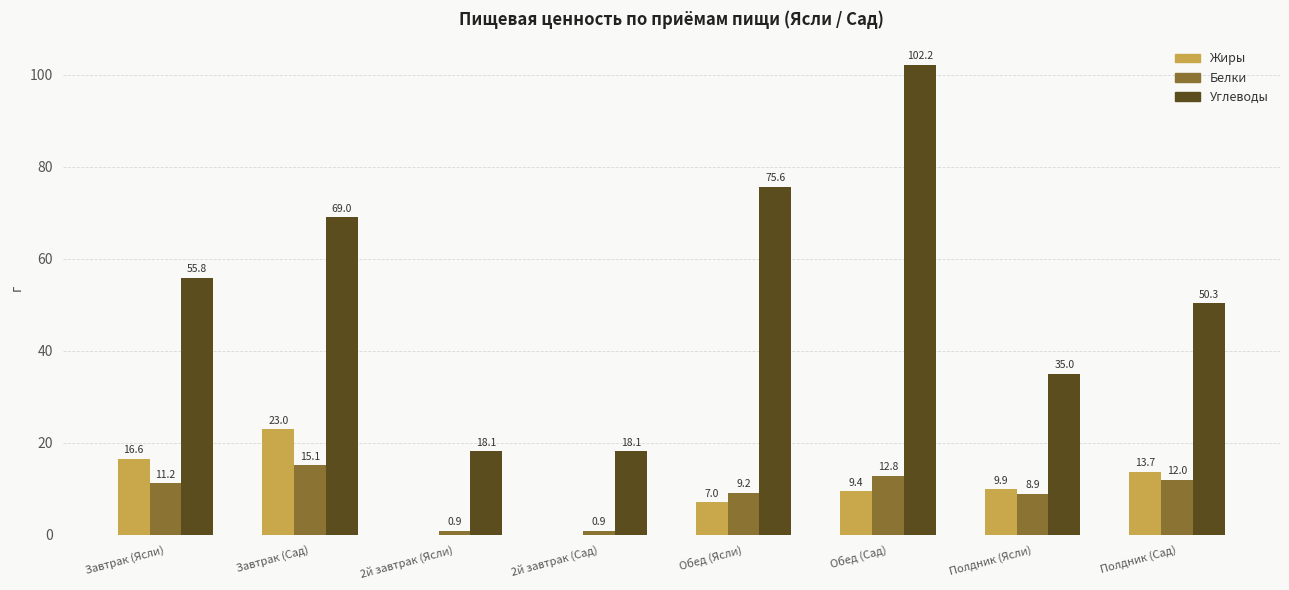

True or false: Жиры has a value of 9.9 at Полдник (Ясли).

True